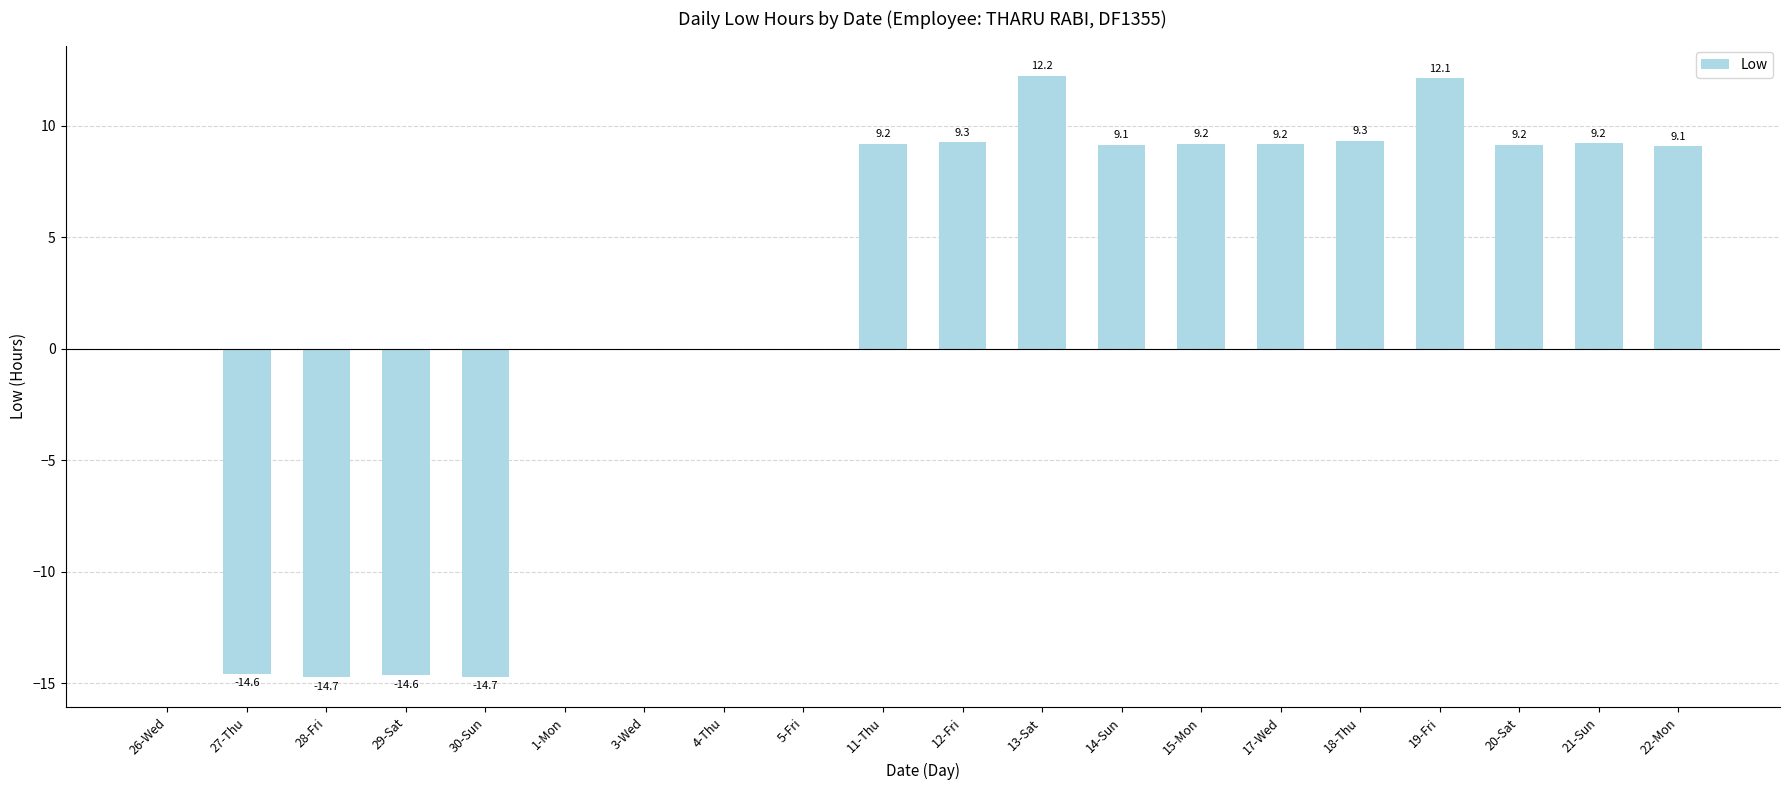

Which category has the highest value across all series?

13-Sat